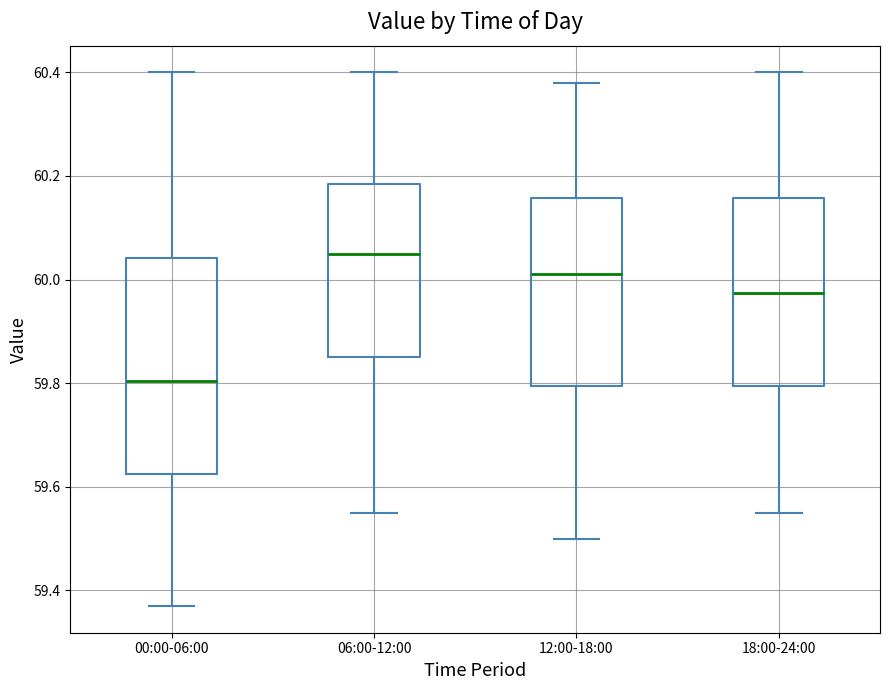

Reading left to right, transcribe this box plot: for each box, give where its median line is, the range the box spans, and where its two whiskers end, as read against the y-axis. The values are not printed on the chart, so give them approximately, as read against the axis.

00:00-06:00: median 59.80, box 59.62 to 60.04, whiskers 59.38 to 60.40
06:00-12:00: median 60.06, box 59.86 to 60.18, whiskers 59.56 to 60.40
12:00-18:00: median 60.02, box 59.80 to 60.16, whiskers 59.50 to 60.38
18:00-24:00: median 59.98, box 59.80 to 60.16, whiskers 59.56 to 60.40